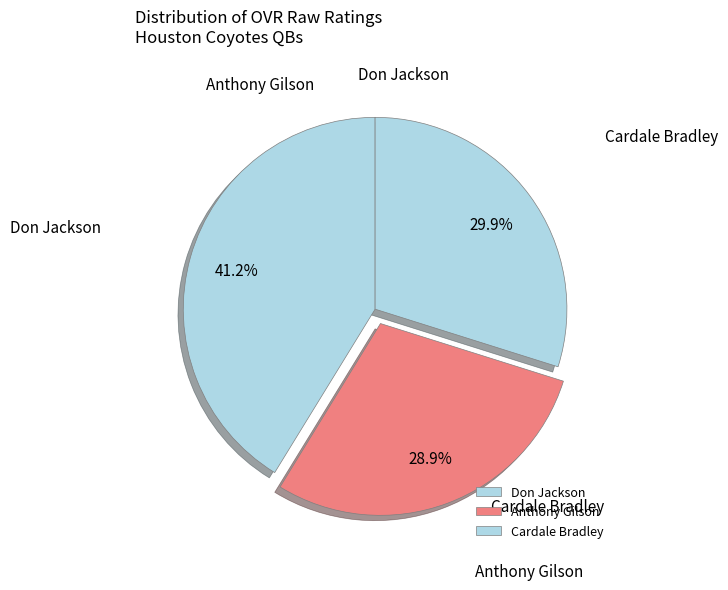

True or false: Anthony Gilson accounts for 29% of the total.

True